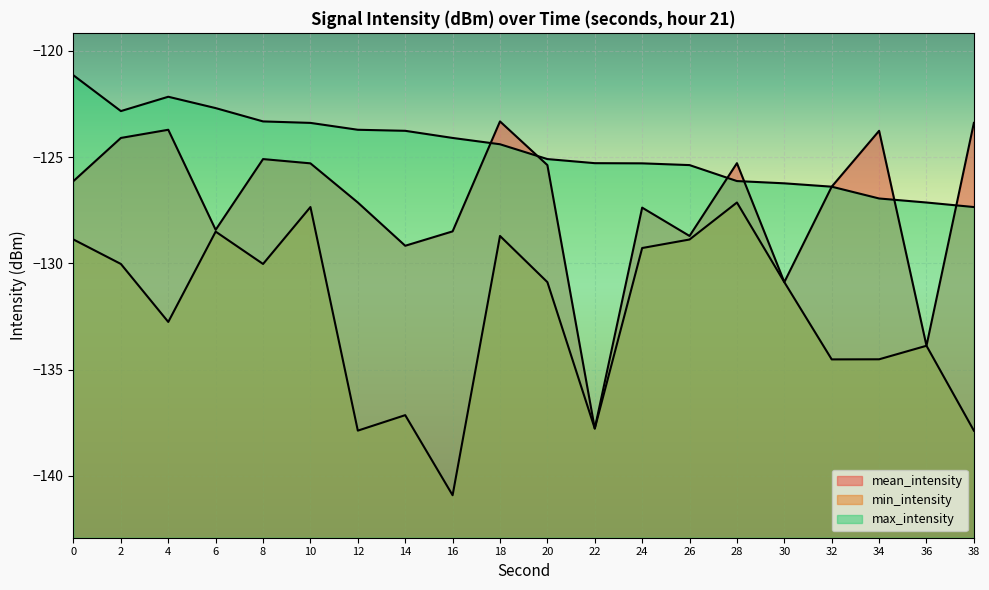

Reading left to right, what are all the values shown in this chart?

mean_intensity: 0=-126.1	2=-124.1	4=-123.7	6=-128.4	8=-125.1	10=-125.3	12=-127.1	14=-129.2	16=-128.5	18=-123.3	20=-125.4	22=-137.8	24=-127.4	26=-128.7	28=-125.3	30=-130.9	32=-126.4	34=-123.8	36=-133.9	38=-123.4
min_intensity: 0=-128.9	2=-130.0	4=-132.8	6=-128.5	8=-130.0	10=-127.3	12=-137.9	14=-137.1	16=-140.9	18=-128.7	20=-130.9	22=-137.8	24=-129.3	26=-128.9	28=-127.1	30=-130.9	32=-134.5	34=-134.5	36=-133.9	38=-137.9
max_intensity: 0=-121.2	2=-122.8	4=-122.2	6=-122.7	8=-123.3	10=-123.4	12=-123.7	14=-123.8	16=-124.1	18=-124.4	20=-125.1	22=-125.3	24=-125.3	26=-125.4	28=-126.1	30=-126.2	32=-126.4	34=-126.9	36=-127.1	38=-127.3